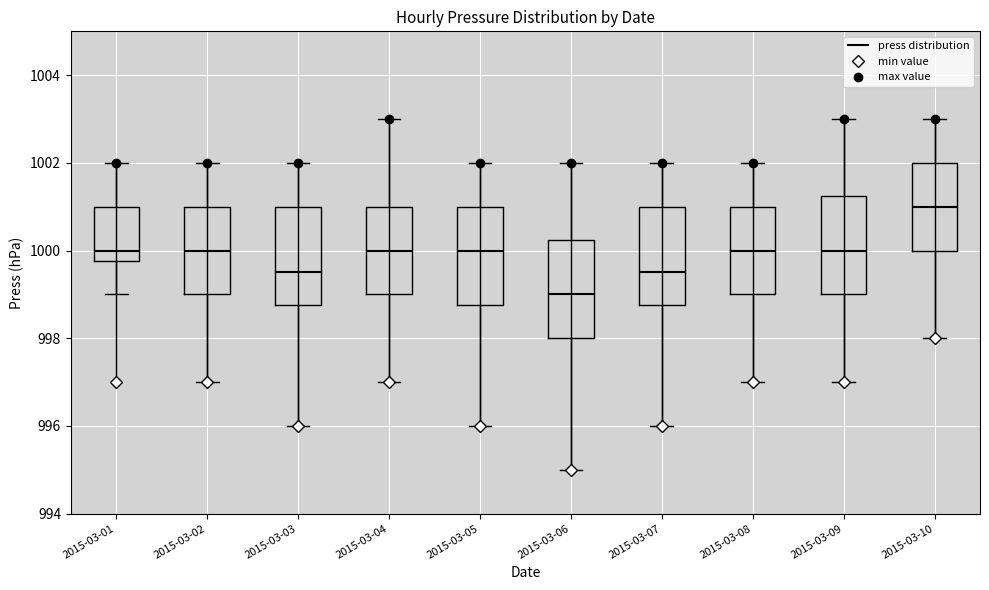

Where does the lower whisker of the box for 2015-03-10 end on the y-axis? The values are not printed on the chart, so give them approximately, as read against the axis.

998.0